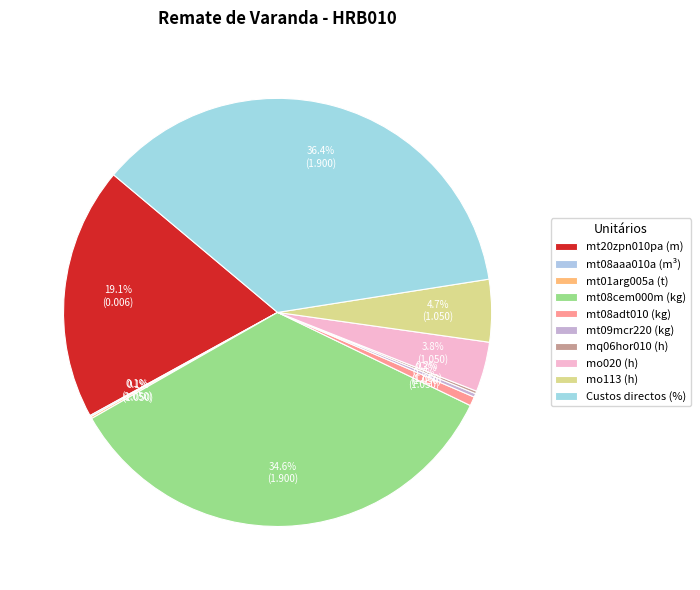

How many slices are in this pie chart?

10